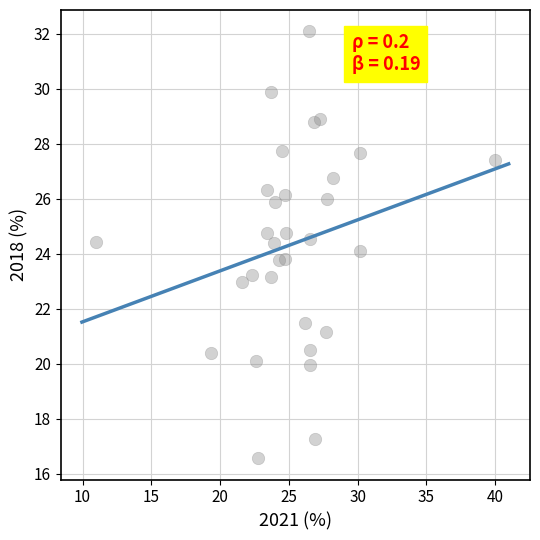

What is the range of Y values (max minus min)?

15.5